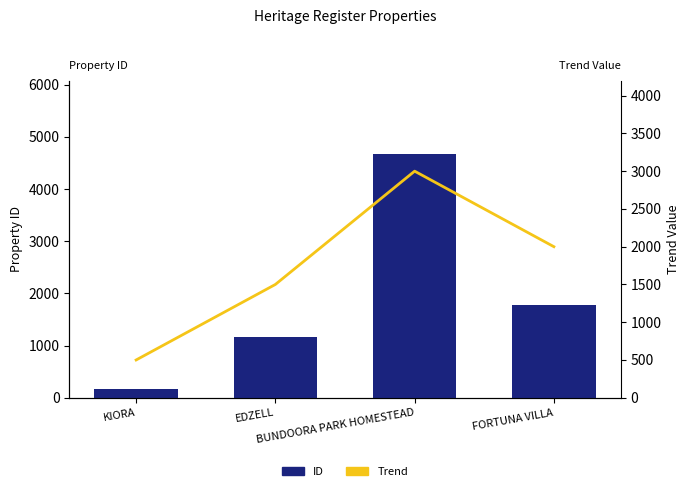

At how many categories does at least one series exceed 1626?

2